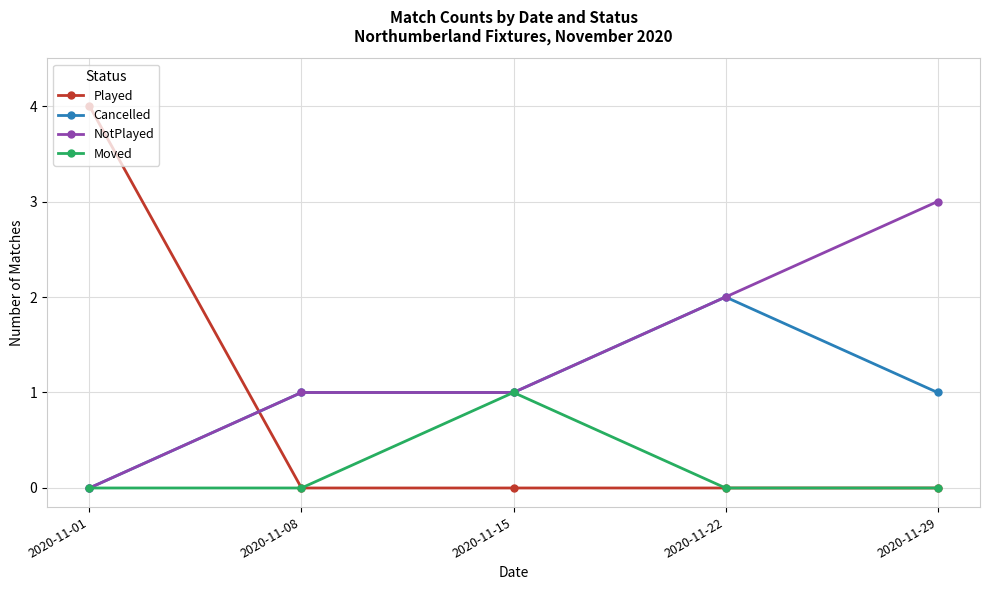

What is the difference between the Cancelled values at 2020-11-01 and 2020-11-22?

2